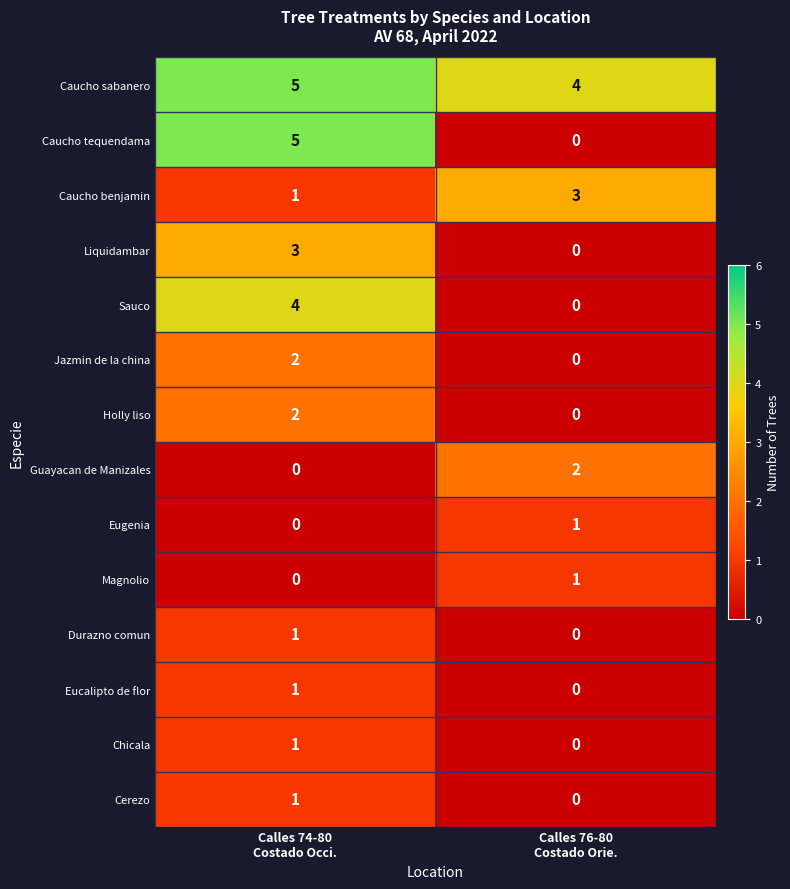

Reading right to left, what are all the values shown in this chart?

Caucho sabanero: 4	5
Caucho tequendama: 0	5
Caucho benjamin: 3	1
Liquidambar: 0	3
Sauco: 0	4
Jazmin de la china: 0	2
Holly liso: 0	2
Guayacan de Manizales: 2	0
Eugenia: 1	0
Magnolio: 1	0
Durazno comun: 0	1
Eucalipto de flor: 0	1
Chicala: 0	1
Cerezo: 0	1